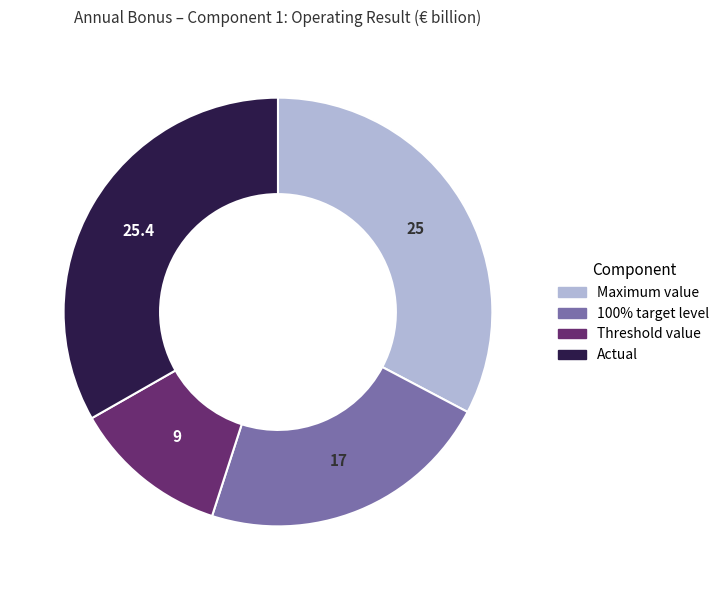

Combined, do Maximum value and 100% target level account for over 50%?

Yes